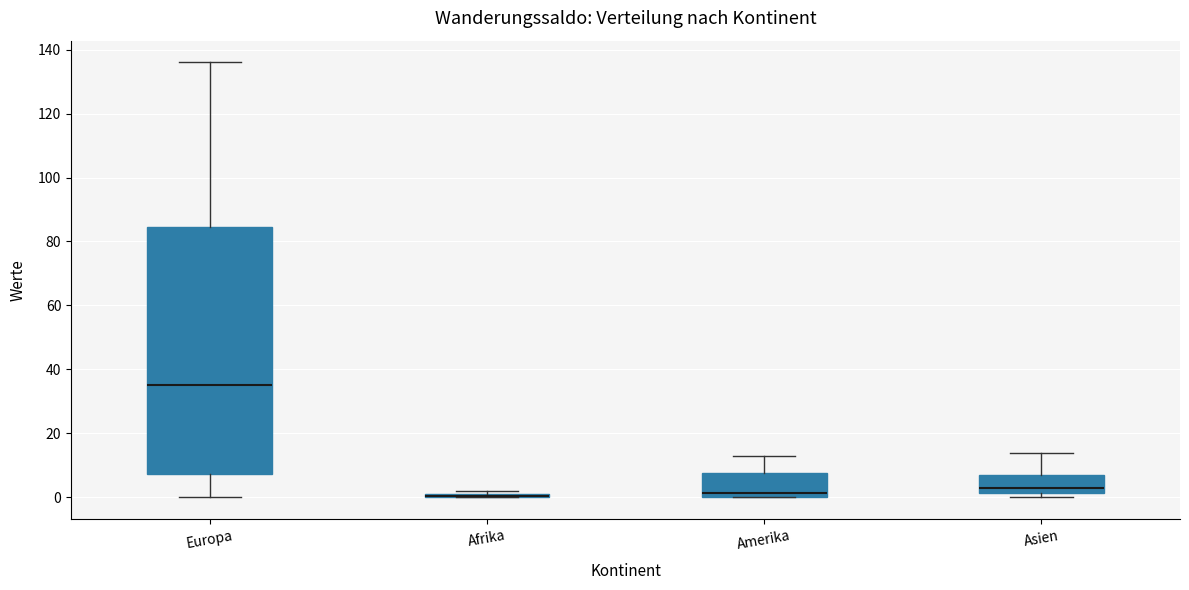

Which box is the tallest, from its lower edge to its upper edge?

Europa